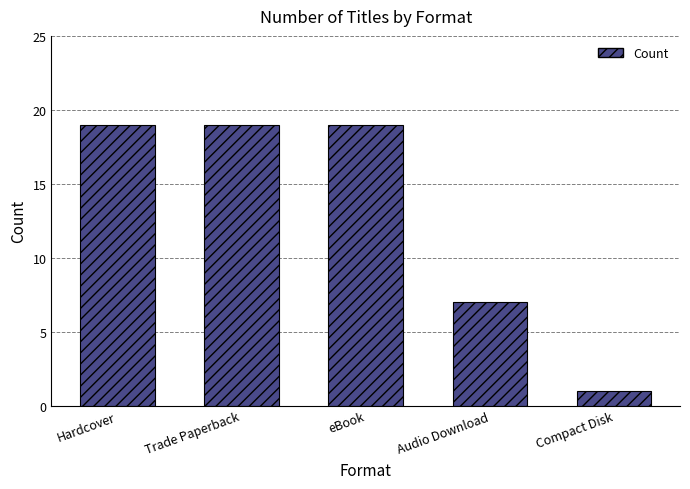

What is the change in value from Audio Download to Compact Disk?

-6